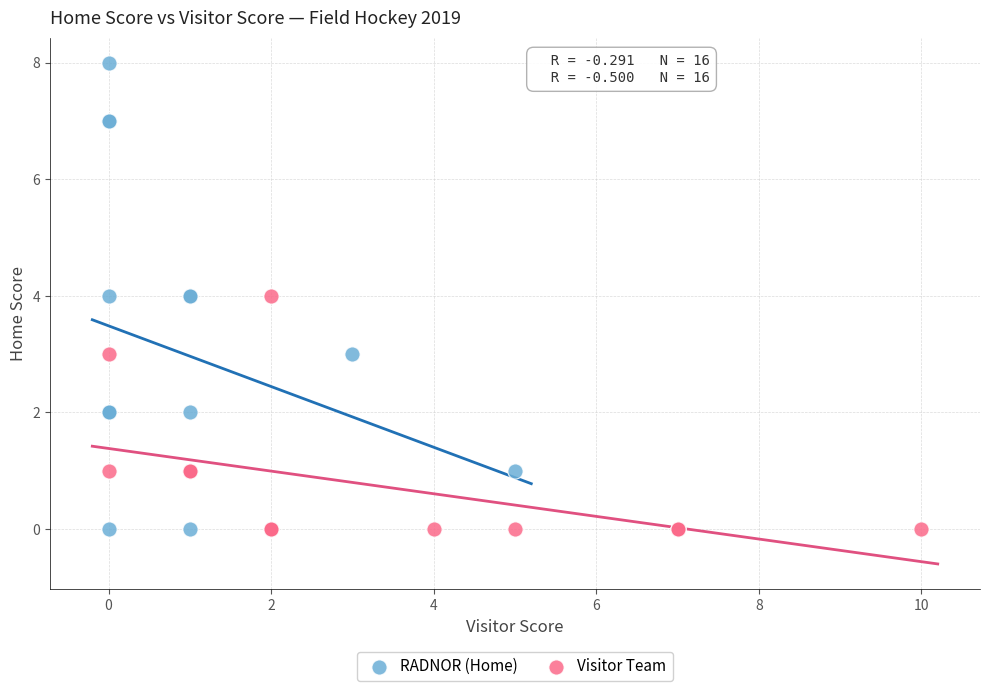

Which series reaches the maximum Y coordinate?

RADNOR (Home)